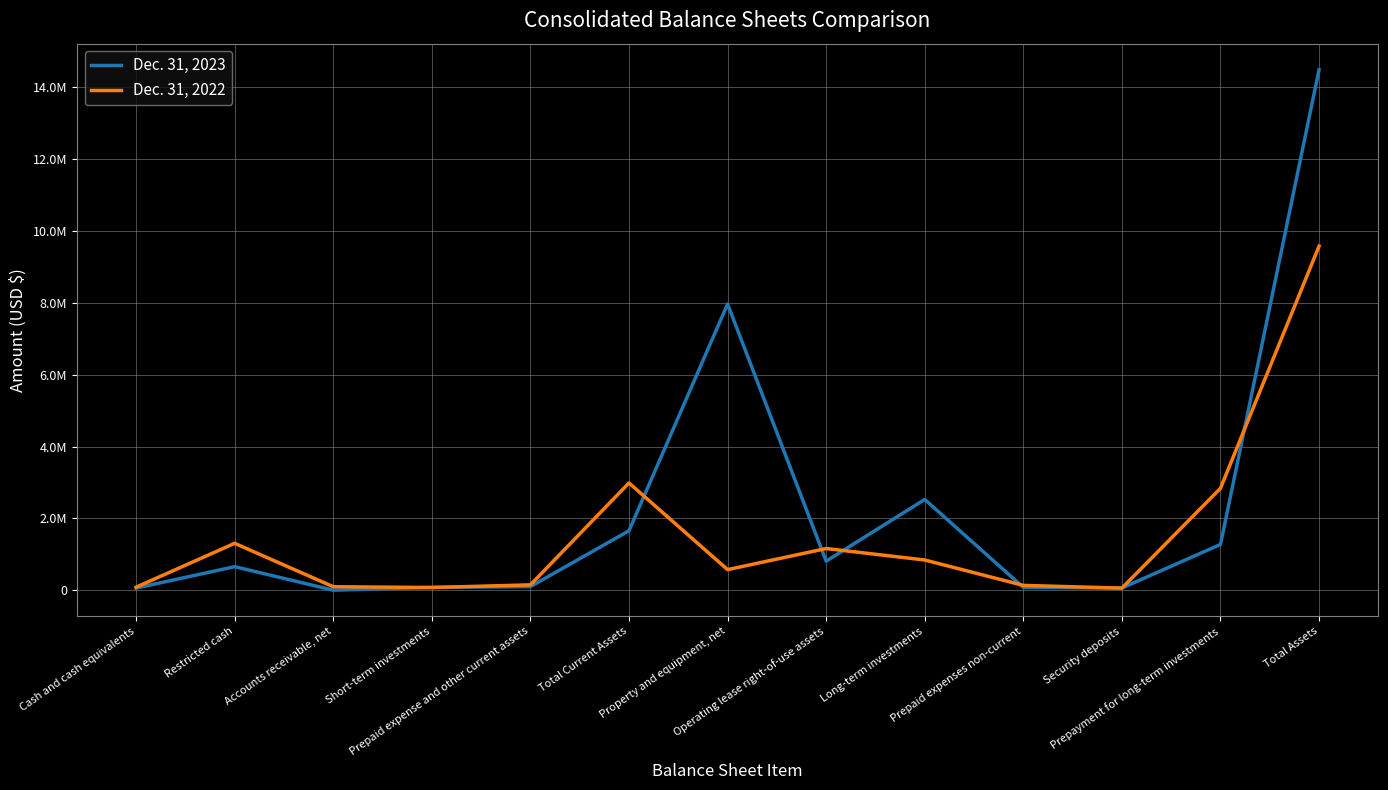

List the labels in order of Dec. 31, 2023 value, smallest first.

Accounts receivable, net, Cash and cash equivalents, Security deposits, Prepaid expenses non-current, Short-term investments, Prepaid expense and other current assets, Restricted cash, Operating lease right-of-use assets, Prepayment for long-term investments, Total Current Assets, Long-term investments, Property and equipment, net, Total Assets